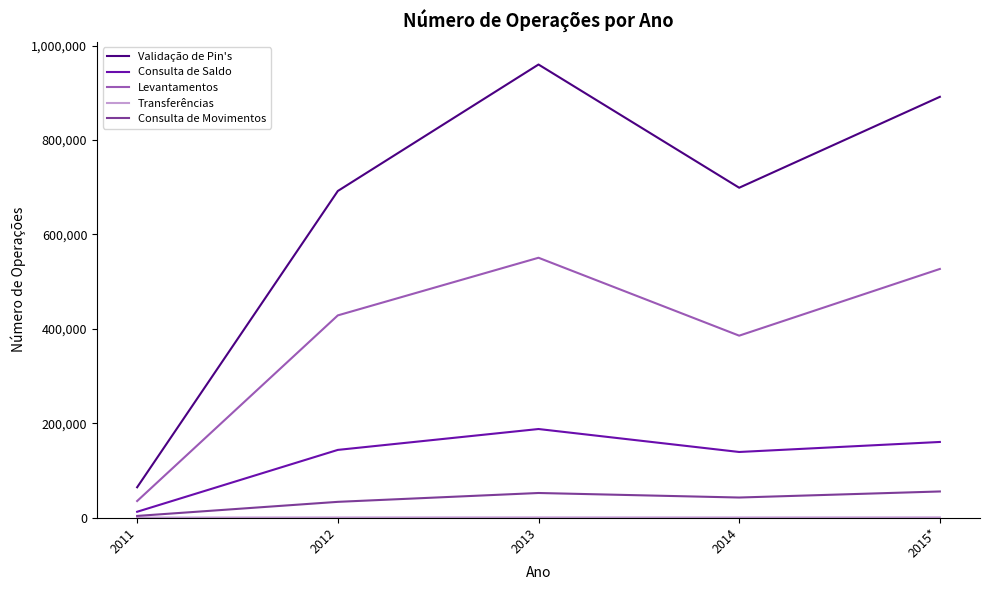

What is the minimum value for Levantamentos?

35065